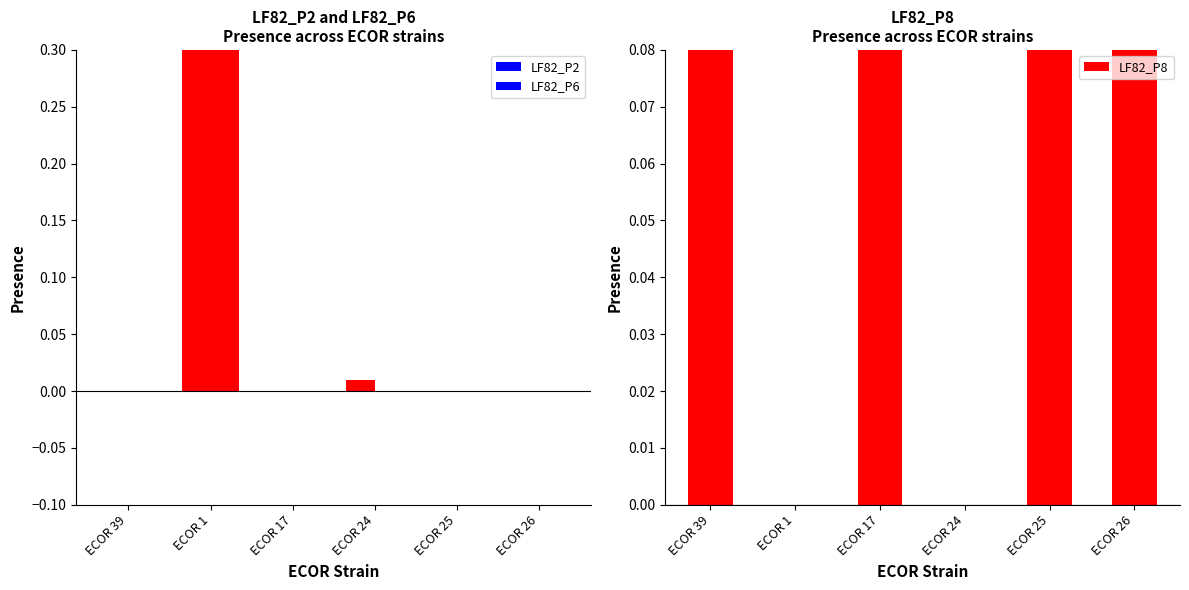

How many values in the LF82_P2 series exceed 0?

2